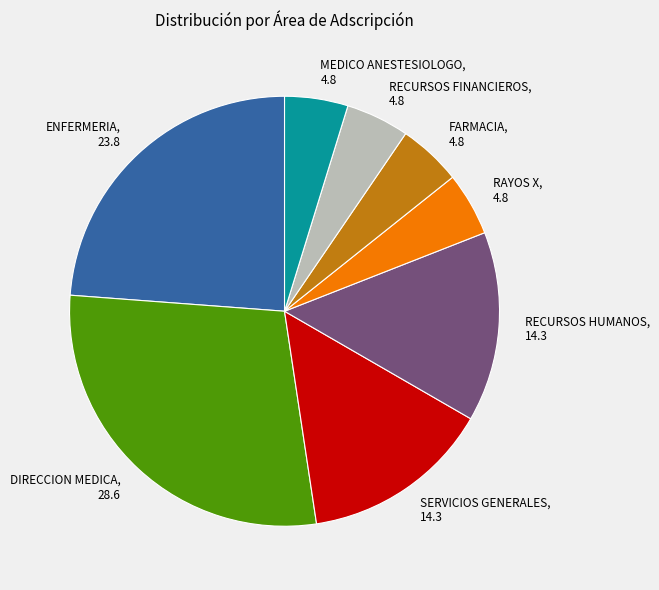

Is it true that SERVICIOS GENERALES is 14% of the pie?

True